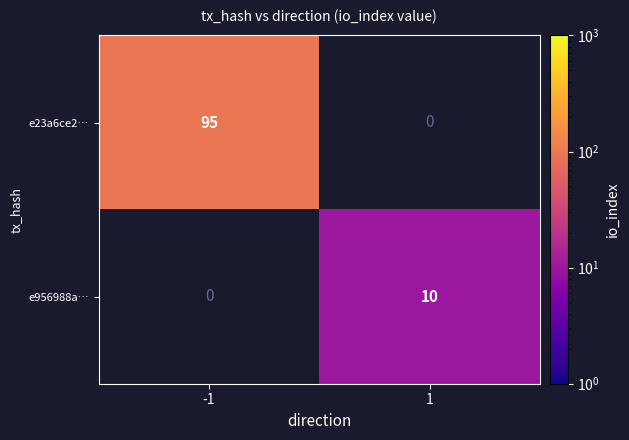

True or false: e956988a… has a value of 7 at 1.

False